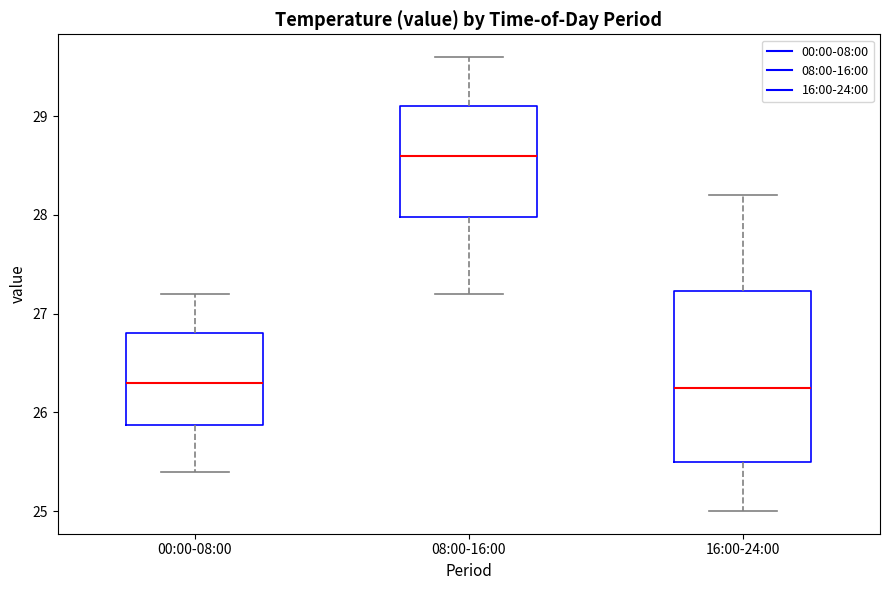

Which box has the highest median line?

08:00-16:00